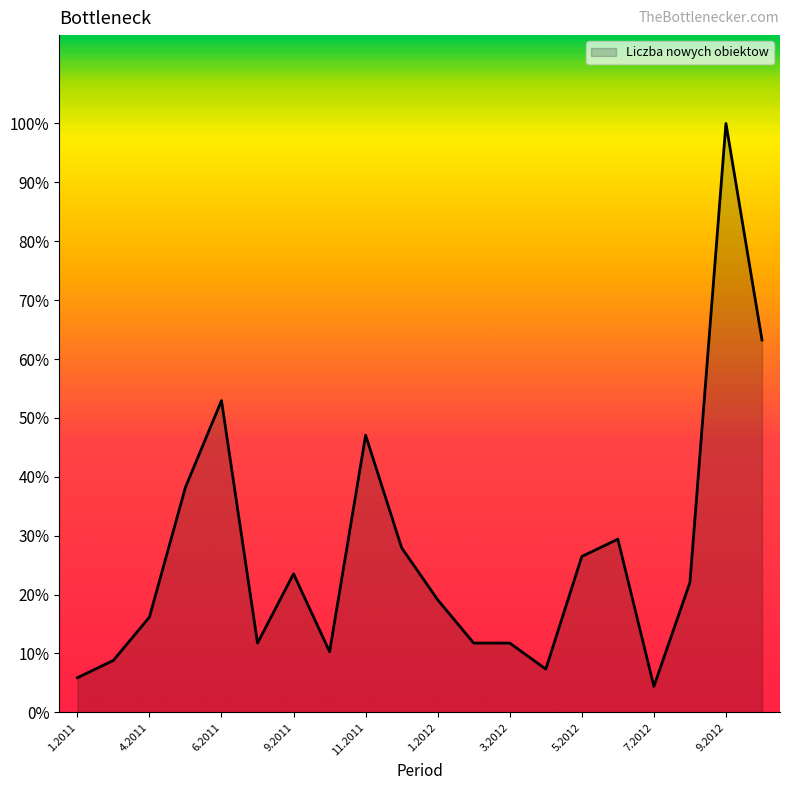

Where is the first local maximum?

6.2011